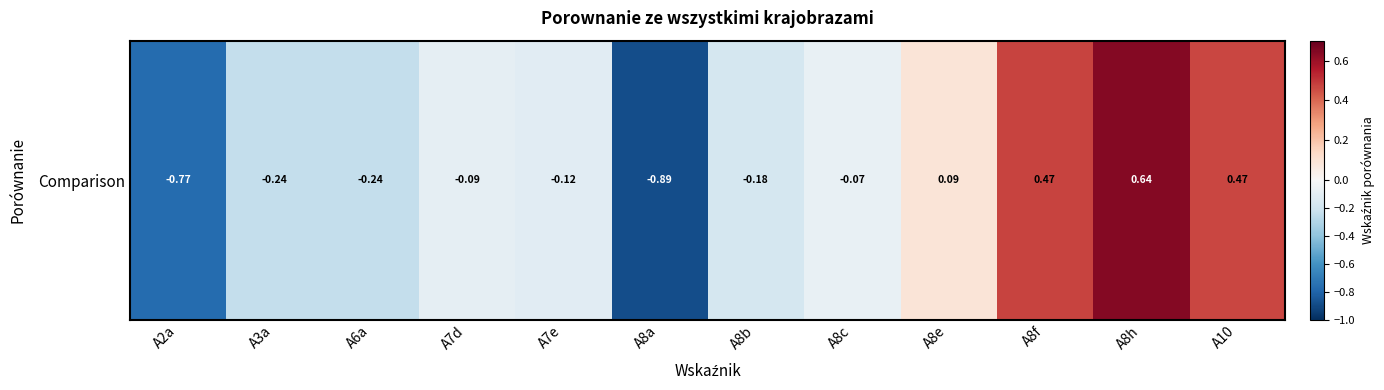

Read the value at A6a.

-0.2